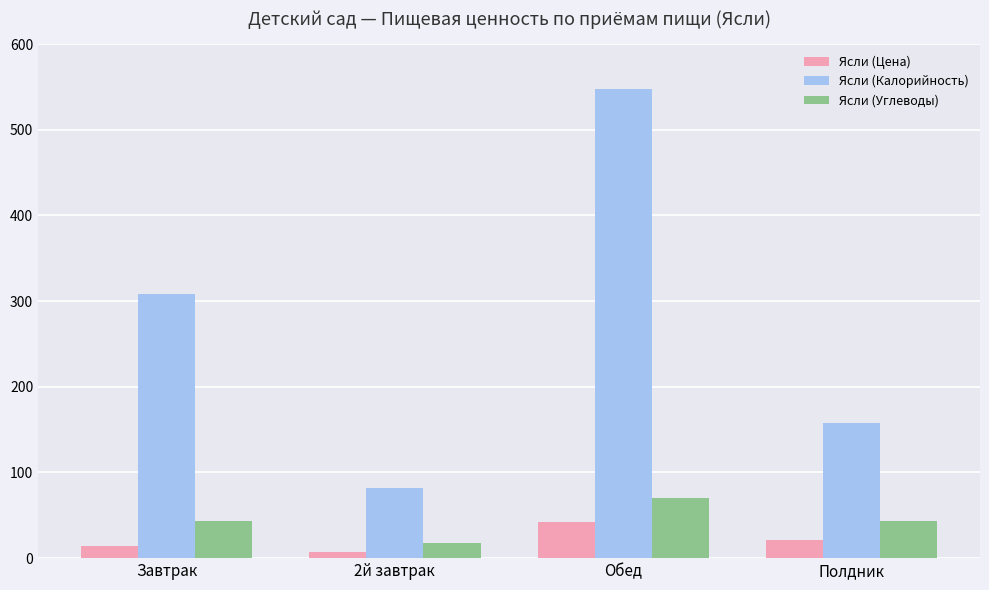

List the series in order of their peak value, highest first.

Ясли (Калорийность), Ясли (Углеводы), Ясли (Цена)